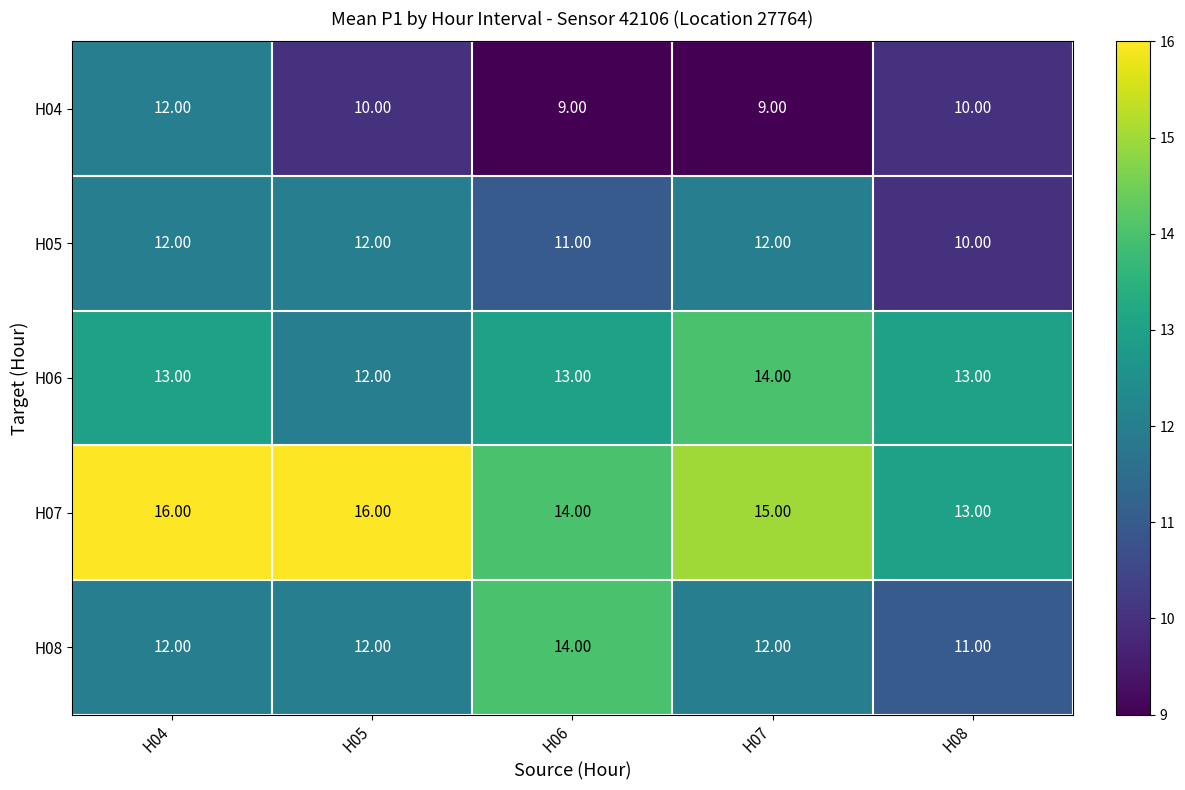

Between H06 and H08, which series saw the biggest shift?

H08